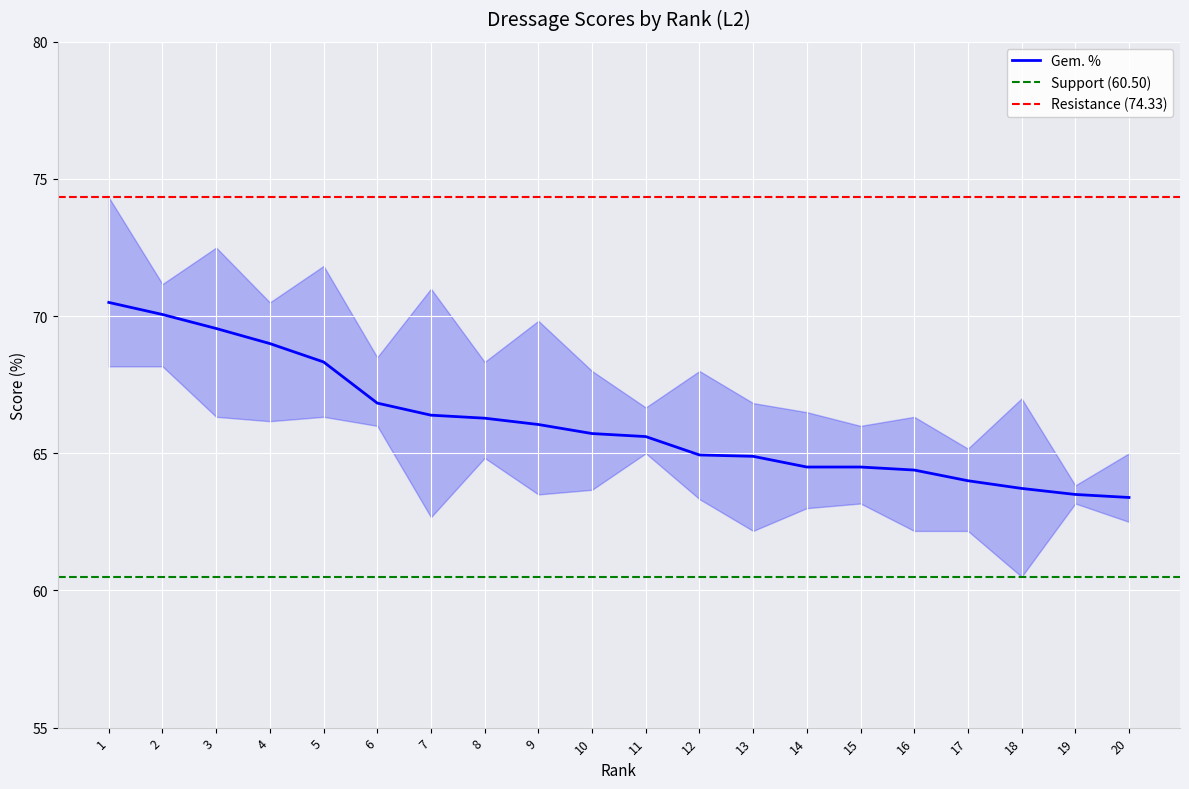

Reading right to left, list all the values displayed in this chart.

1e %: 65.0	63.8	67.0	65.2	66.3	66.0	66.5	66.8	68.0	66.7	68.0	69.8	68.3	71.0	68.5	71.8	70.5	72.5	71.2	74.3
2e %: 62.7	63.5	63.7	64.7	64.7	64.3	64.0	65.7	63.5	65.2	65.5	64.8	65.7	65.5	66.0	66.8	70.3	69.8	70.8	69.0
3e %: 62.5	63.2	60.5	62.2	62.2	63.2	63.0	62.2	63.3	65.0	63.7	63.5	64.8	62.7	66.0	66.3	66.2	66.3	68.2	68.2
Gem. %: 63.4	63.5	63.7	64.0	64.4	64.5	64.5	64.9	64.9	65.6	65.7	66.0	66.3	66.4	66.8	68.3	69.0	69.5	70.1	70.5